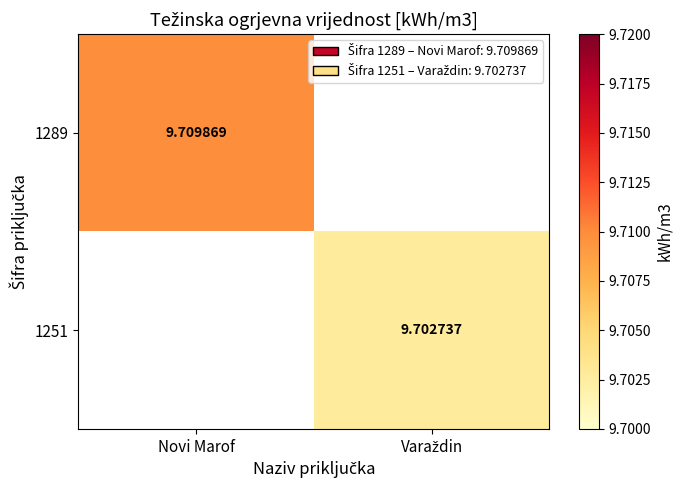

Is the value of 1289 at Varaždin greater than the value of 1251 at Novi Marof?

No